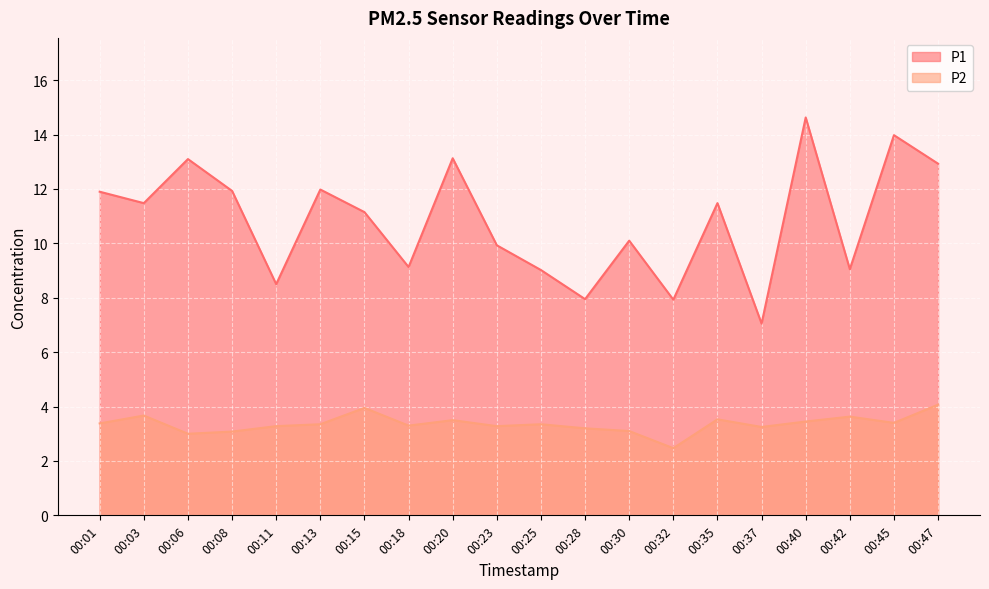

List the series in order of their overall mean, highest first.

P1, P2